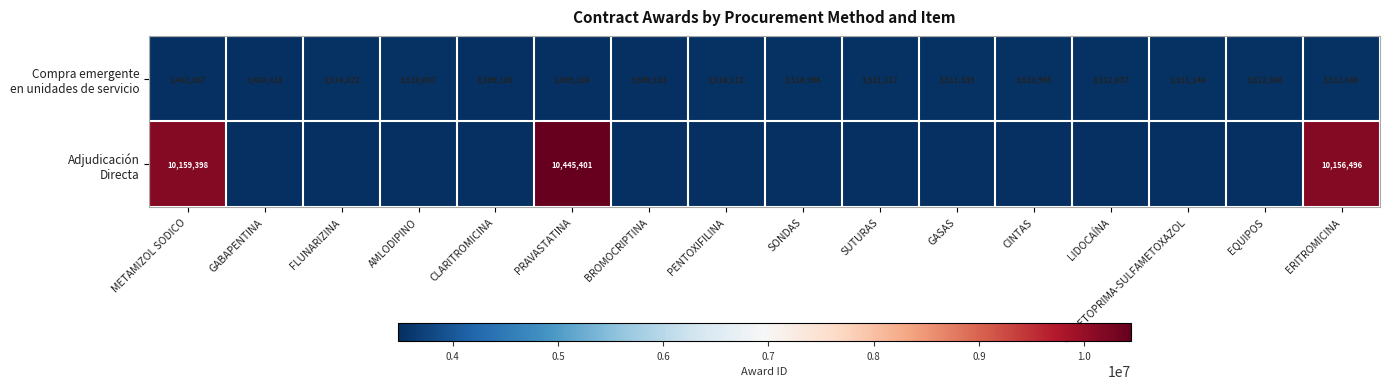

What is the spread (max minus min) of values at ERITROMICINA?

6643808